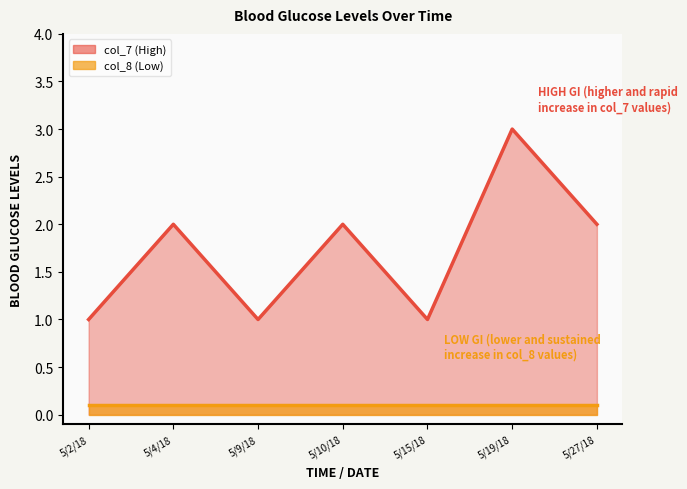

What is the change in value from 5/10/18 to 5/15/18?

-1